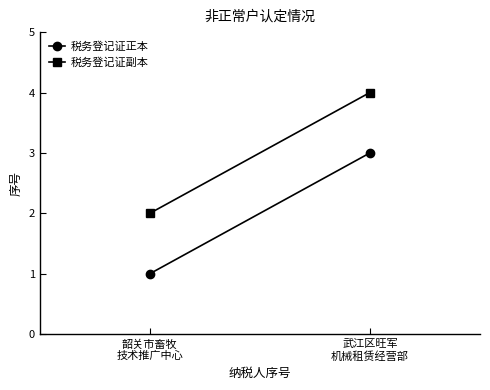

What is the sum of all 税务登记证正本 values?

4